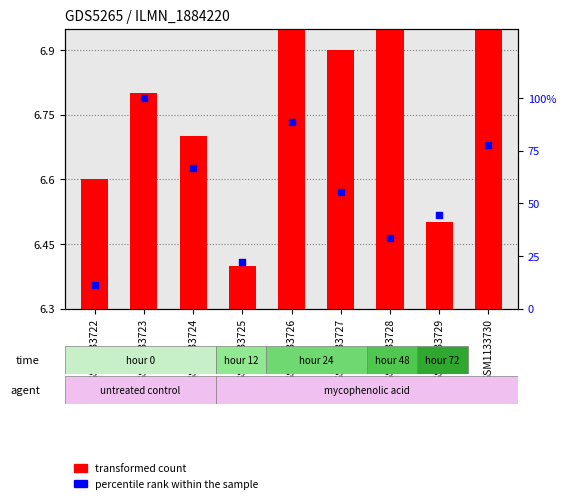

Which series reaches the maximum Y coordinate?

percentile rank within the sample